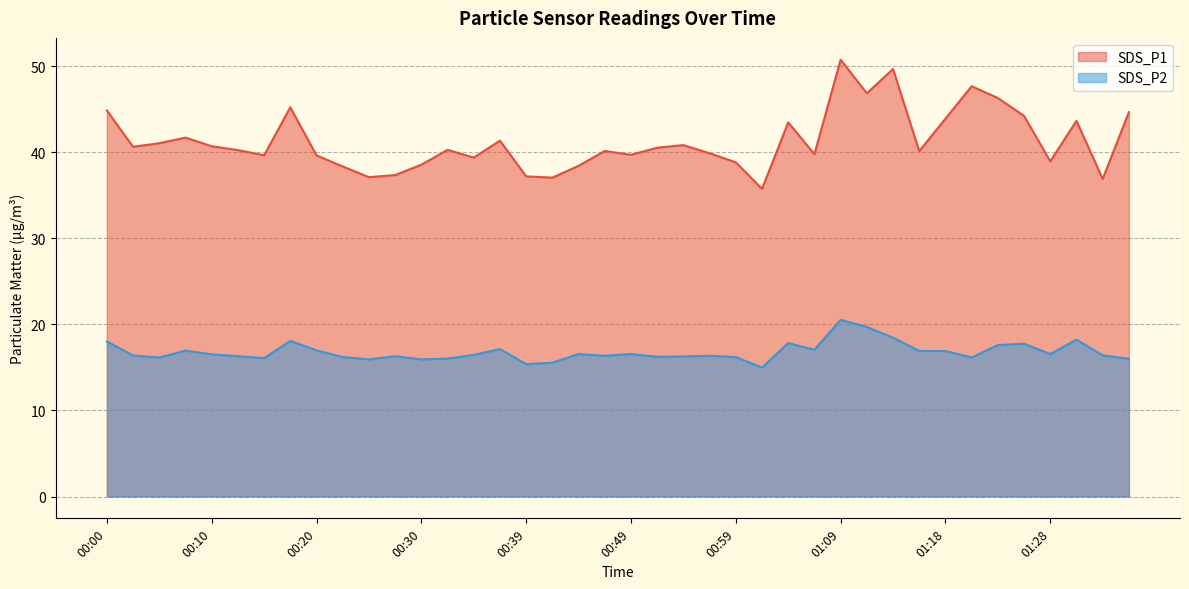

Reading left to right, transcribe all the data shown in this chart.

SDS_P1: 44.9	40.6	41.0	41.7	40.7	40.2	39.6	45.2	39.6	38.4	37.1	37.4	38.5	40.3	39.4	41.4	37.2	37.0	38.4	40.1	39.7	40.5	40.8	39.9	38.8	35.8	43.5	39.8	50.8	46.9	49.7	40.1	43.9	47.7	46.3	44.2	39.0	43.6	36.9	44.6
SDS_P2: 18.0	16.4	16.1	16.9	16.5	16.3	16.1	18.1	17.0	16.2	15.9	16.3	15.9	16.0	16.4	17.1	15.4	15.6	16.6	16.4	16.6	16.2	16.3	16.4	16.2	15.0	17.8	17.1	20.5	19.7	18.4	16.9	16.9	16.1	17.6	17.8	16.6	18.2	16.4	16.0